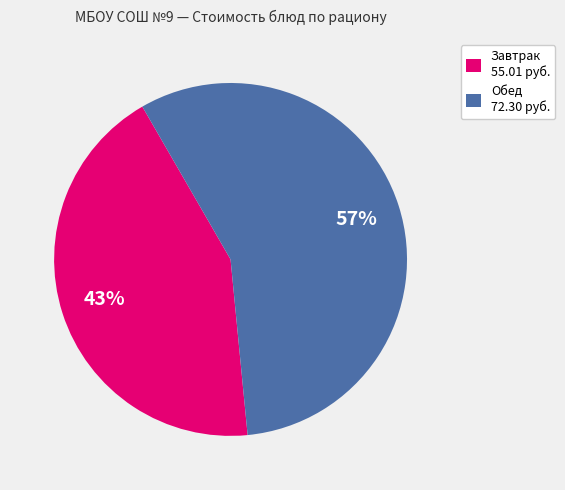

Approximately how many times larger is the value at Завтрак 55.01 руб. compared to Обед 72.30 руб.?

0.8